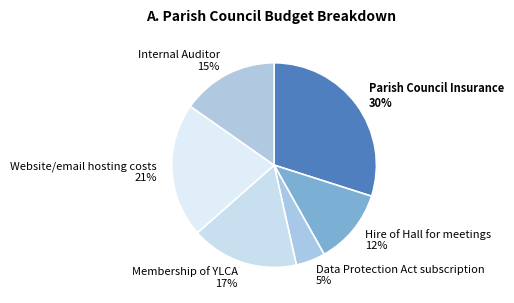

To the nearest percent, what is the difference between the Parish Council Insurance 30% and Website/email hosting costs 21% slice percentages?

9%